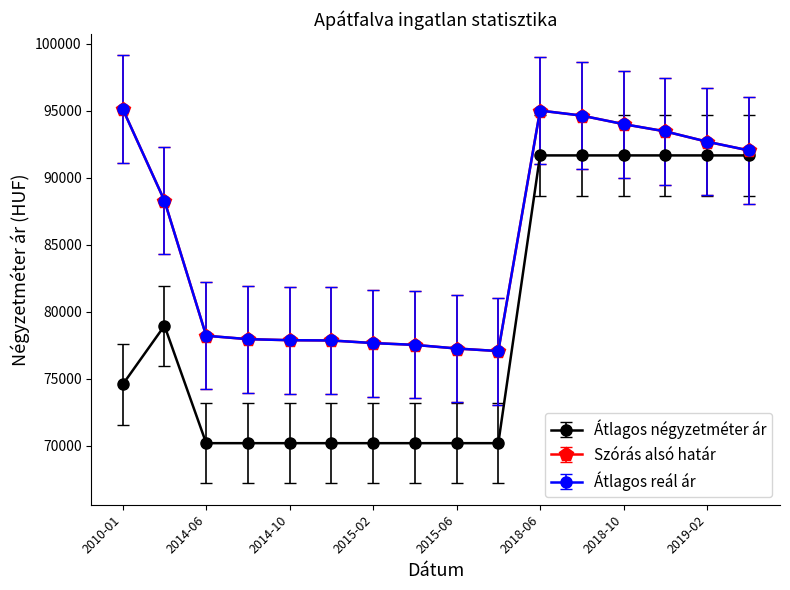

What is the label of the 12th point from the left?

2018-08